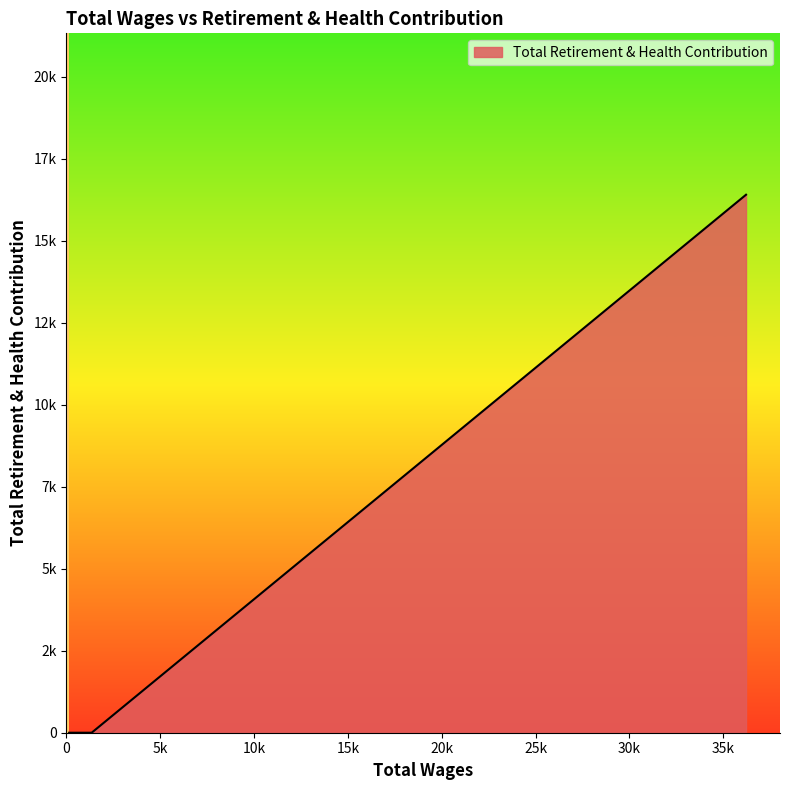

Does the chart display data point markers on the line(s)?

No